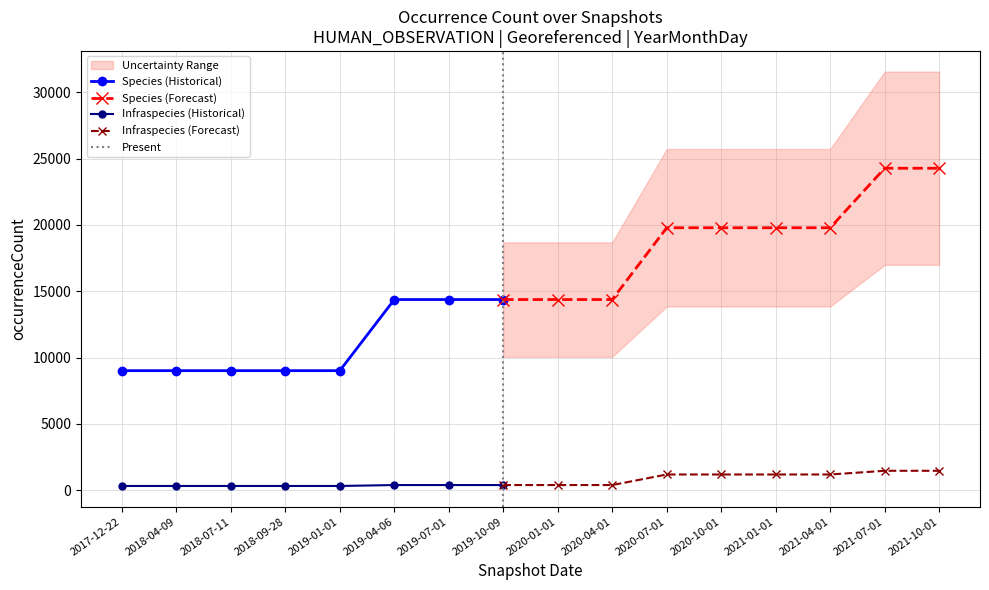

True or false: Infraspecies has a value of 1186 at 2020-10-01.

True